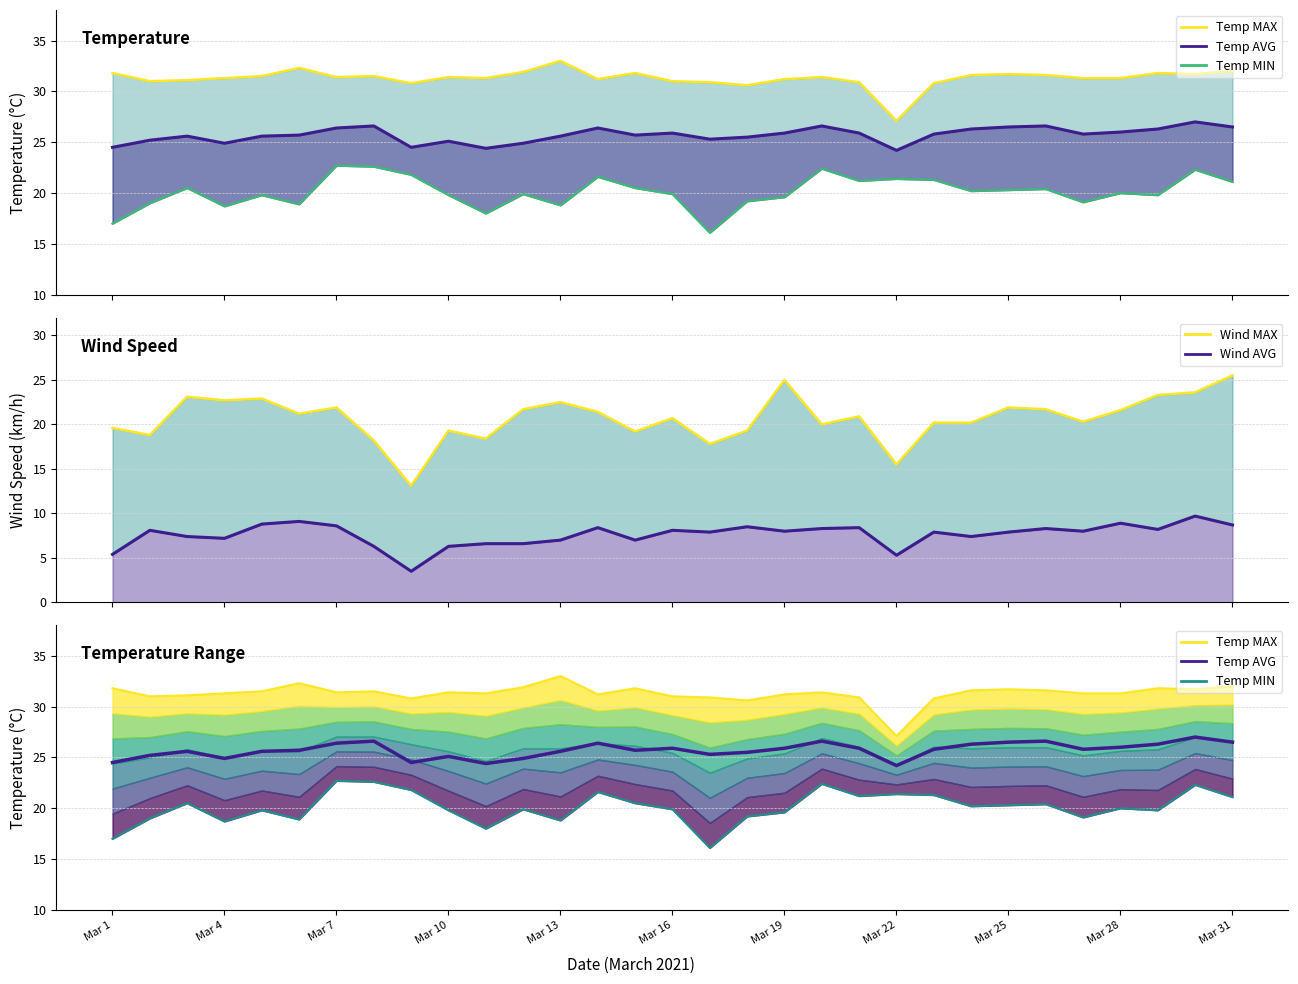

What is the smallest value displayed?

16.1